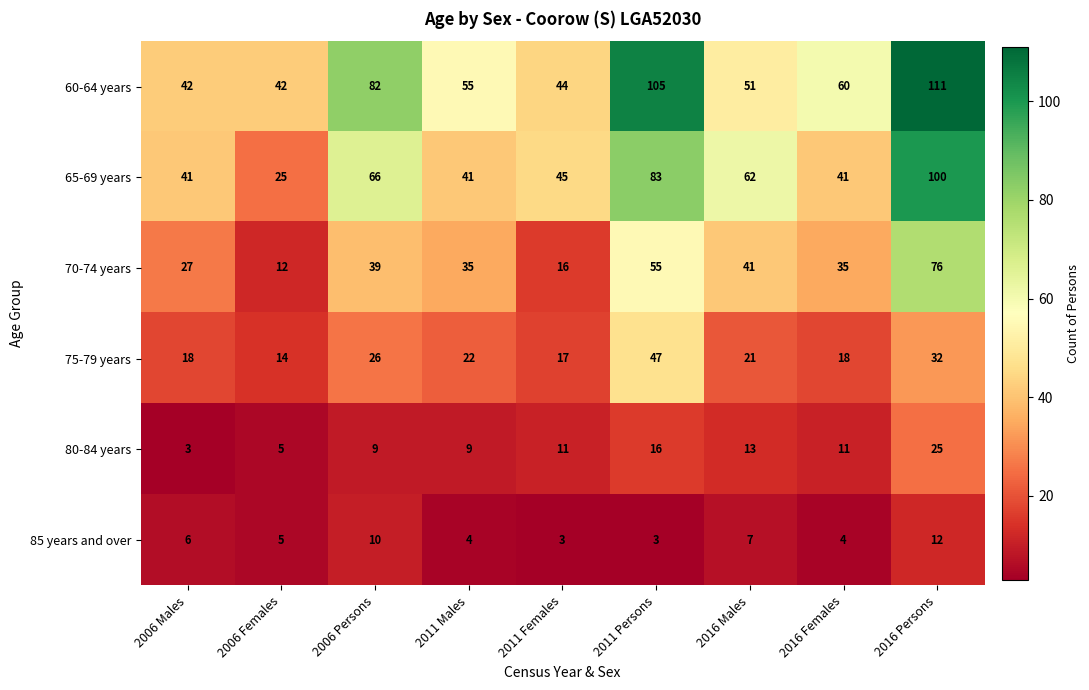

List the series in order of their peak value, highest first.

60-64 years, 65-69 years, 70-74 years, 75-79 years, 80-84 years, 85 years and over